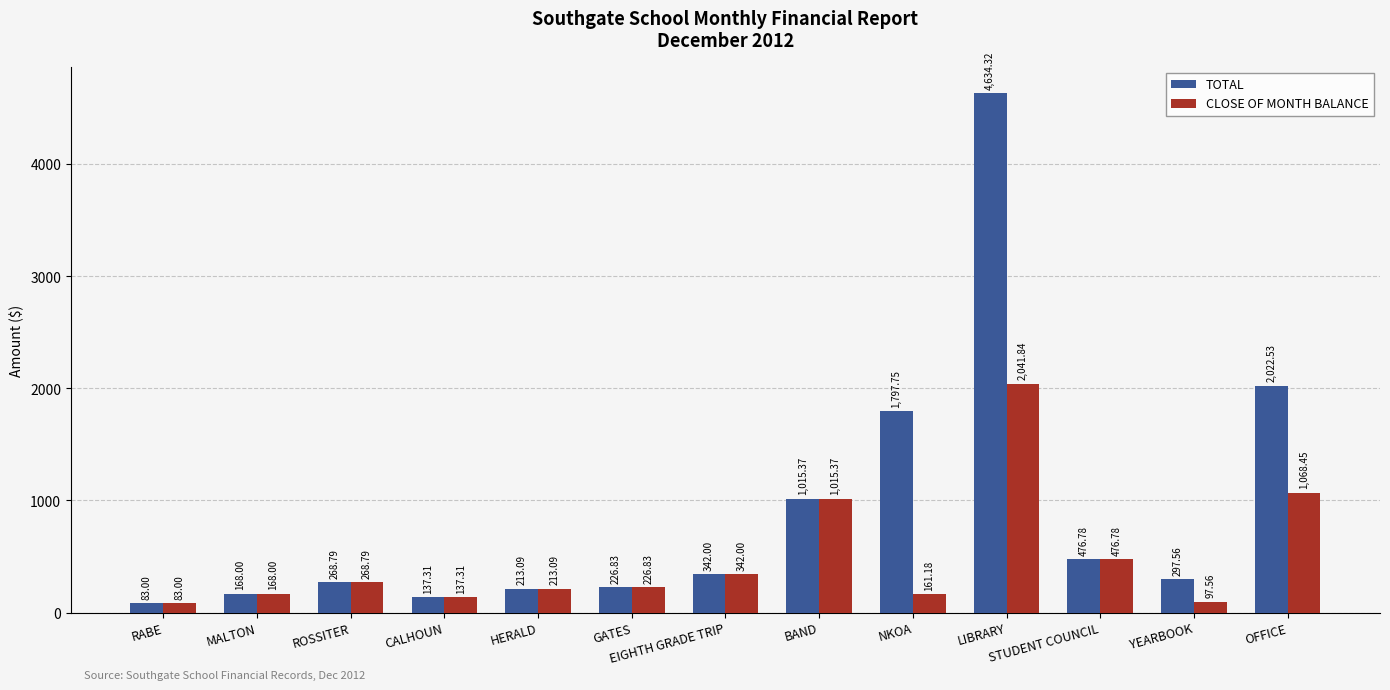

Reading left to right, extract all data points from this chart.

TOTAL: 83.0	168.0	268.8	137.3	213.1	226.8	342.0	1015.4	1797.8	4634.3	476.8	297.6	2022.5
CLOSE OF MONTH BALANCE: 83.0	168.0	268.8	137.3	213.1	226.8	342.0	1015.4	161.2	2041.8	476.8	97.6	1068.5